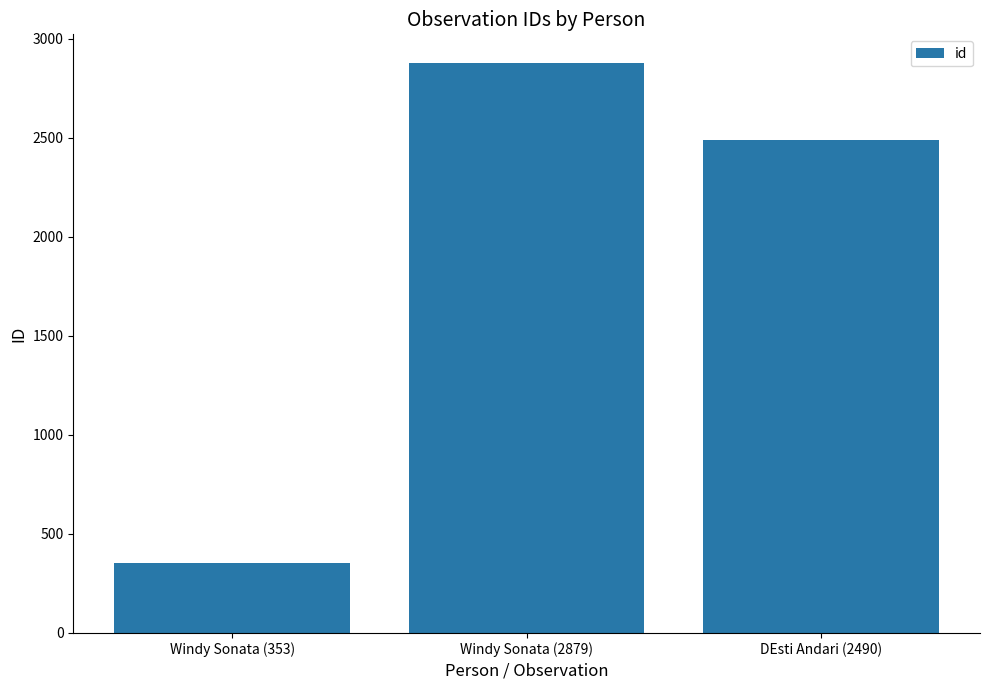

Reading left to right, extract all data points from this chart.

353	2879	2490